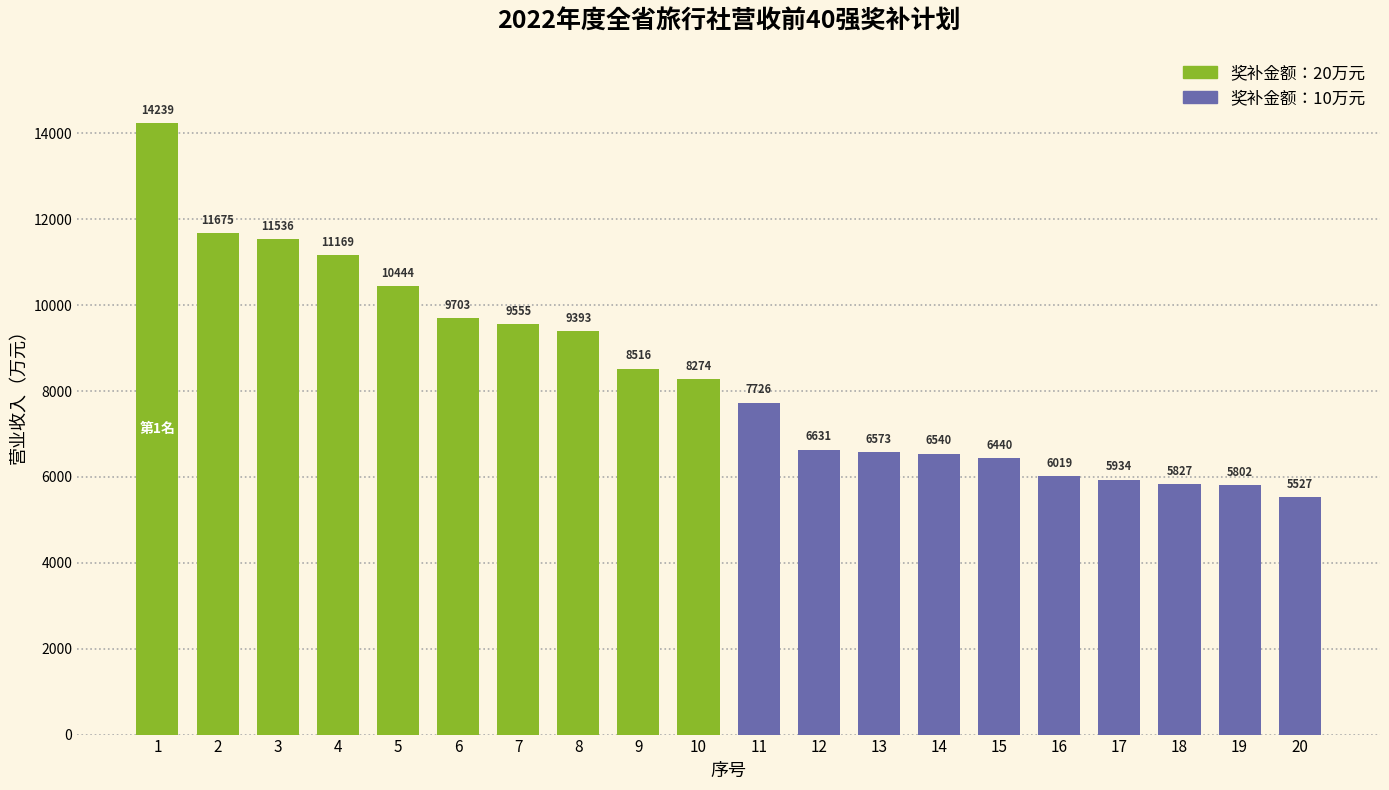

Between 19 and 13, which is larger?

13